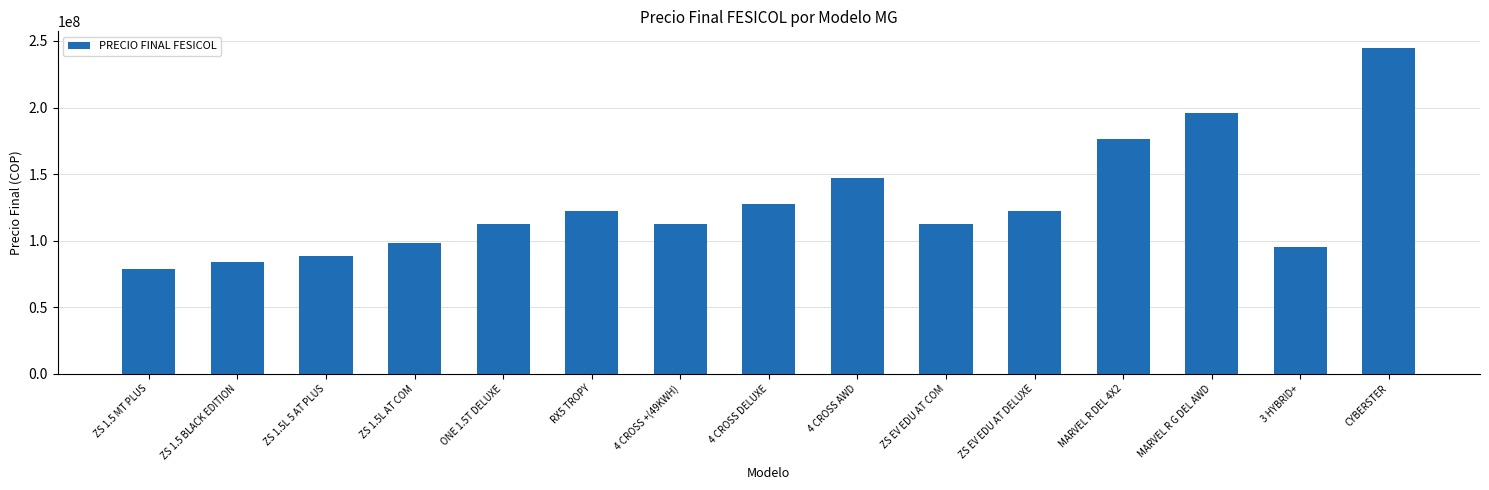

Between RX5 TROPY and CYBERSTER, which is larger?

CYBERSTER